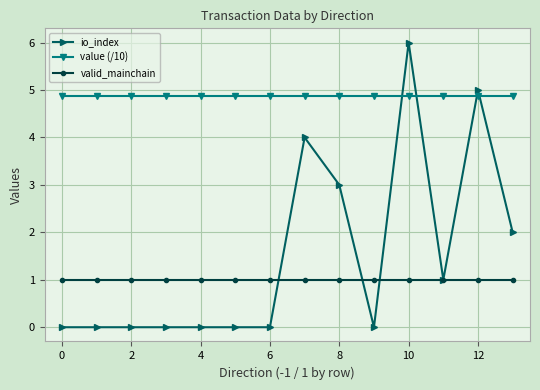

Which series has the largest total across all categories?

value (/10)